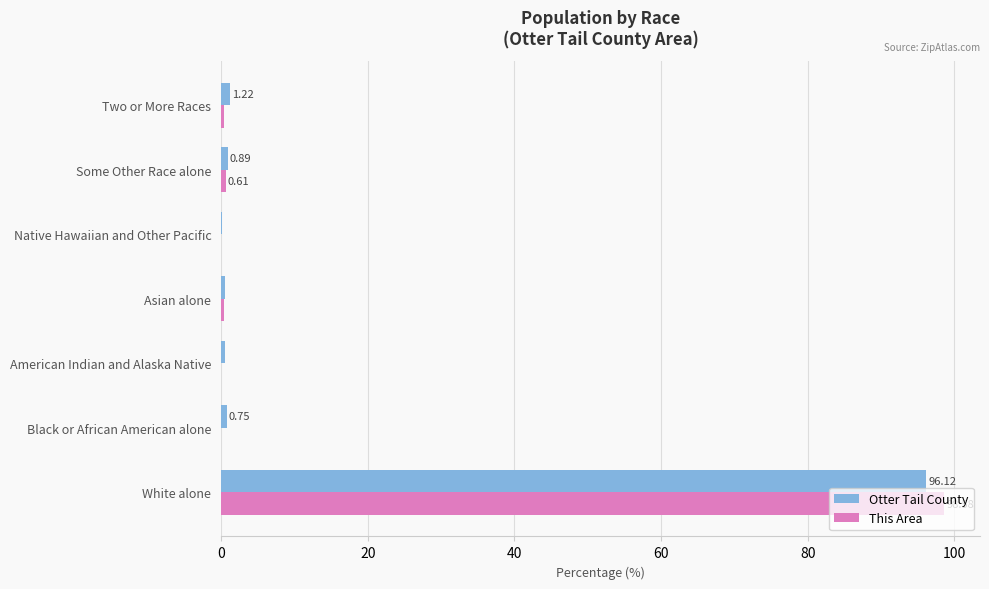

What are all the series names shown in the legend?

Otter Tail County, This Area